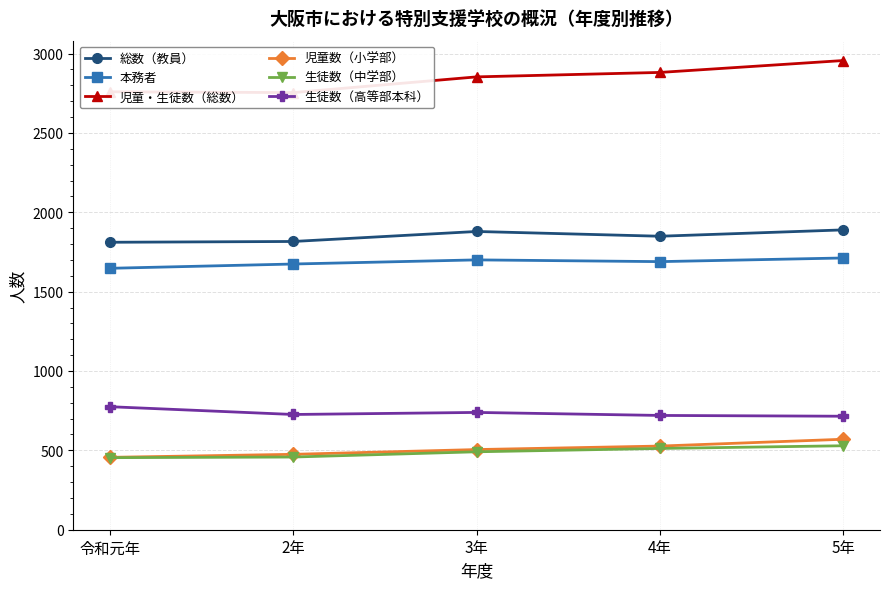

Where does the 総数（教員） series first go above 1849?

3年